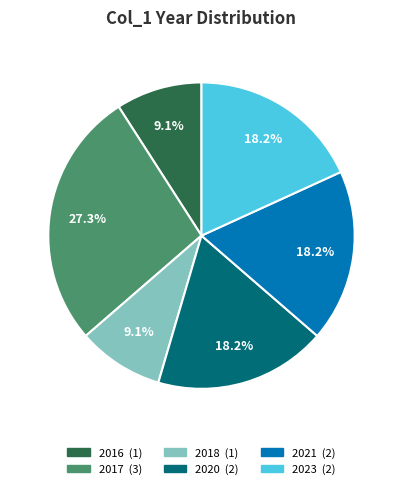

Is there a majority slice in this chart?

No